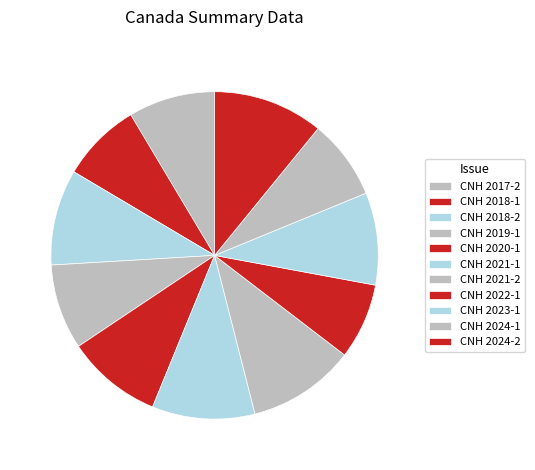

Which category has the smallest portion of the pie?

CNH 2022-1